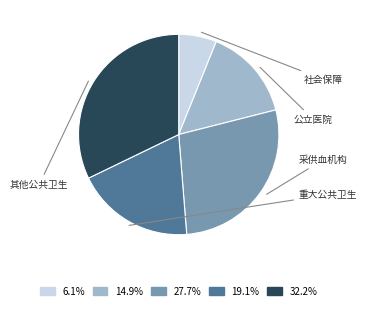

Is there any slice that represents more than half of the pie?

No